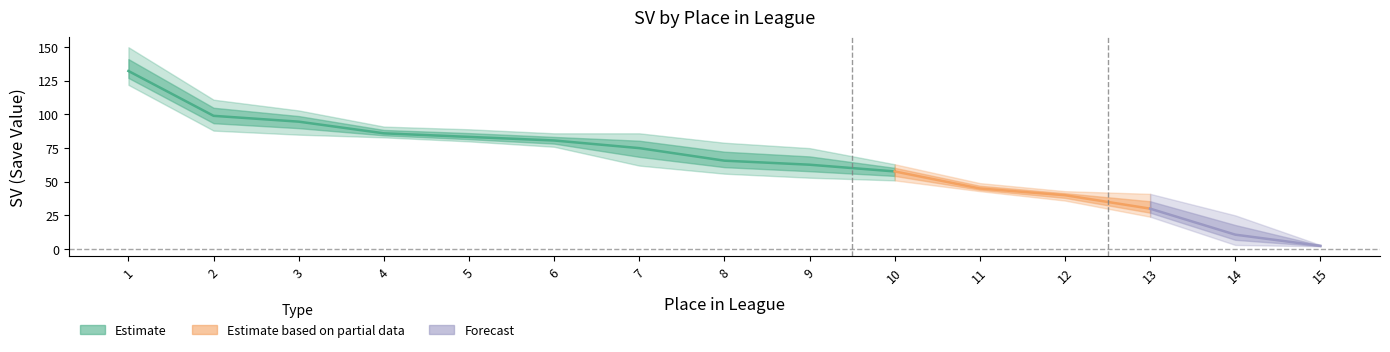

At which category is the sum across all series the highest?

1